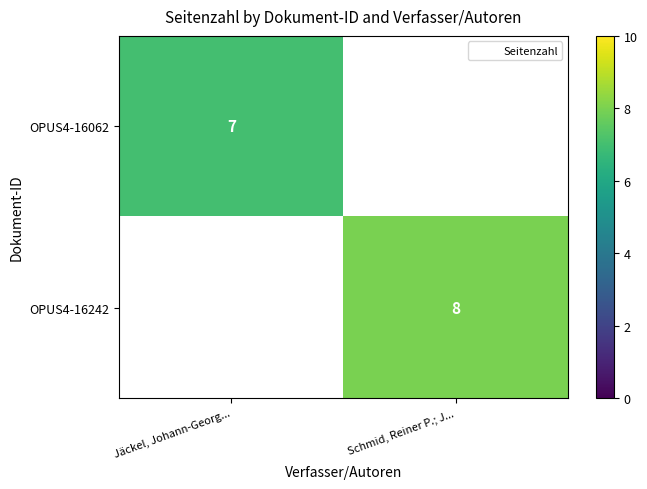

List the labels in order of OPUS4-16062 value, largest first.

Jäckel, Johann-Georg..., Schmid, Reiner P.; J...